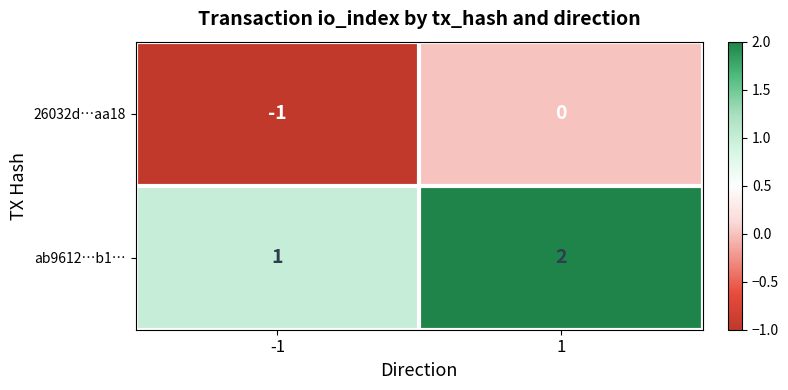

The value of 26032d…aa18 at 1 is 0. True or false?

True